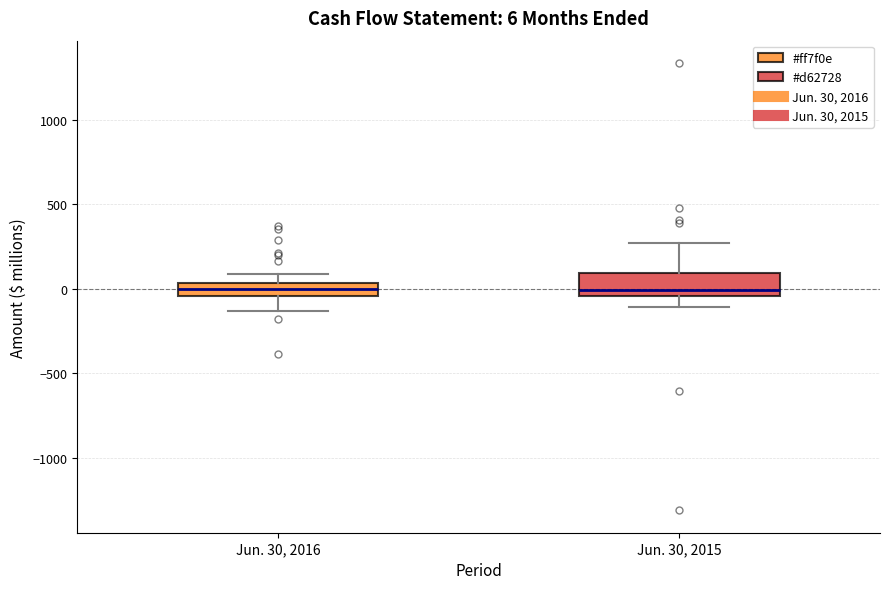

Comparing the boxes themselves (not the whiskers), which one is the tallest?

Jun. 30, 2015